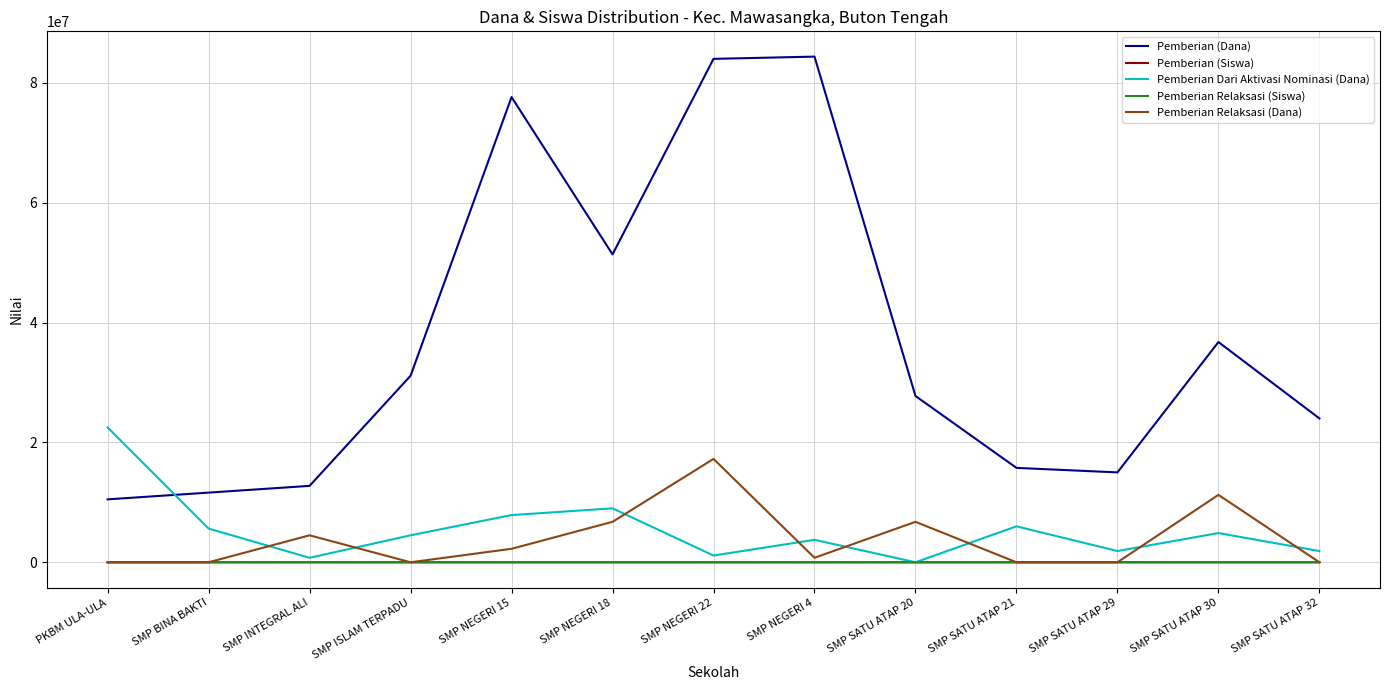

At which category is the sum across all series the highest?

SMP NEGERI 22